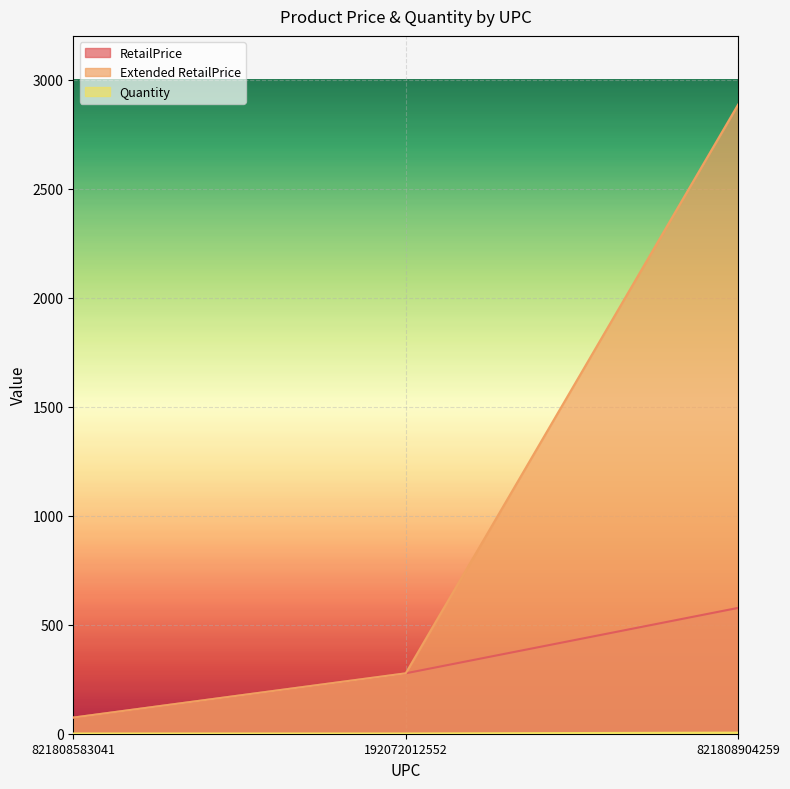

How many values in the RetailPrice series exceed 277?

1